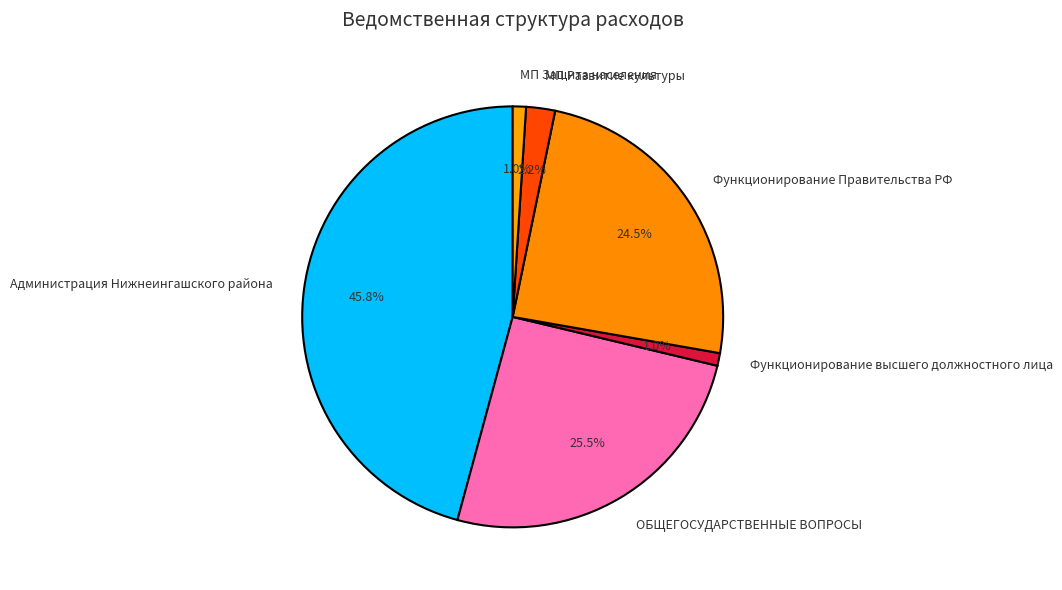

Is there any slice that represents more than half of the pie?

No